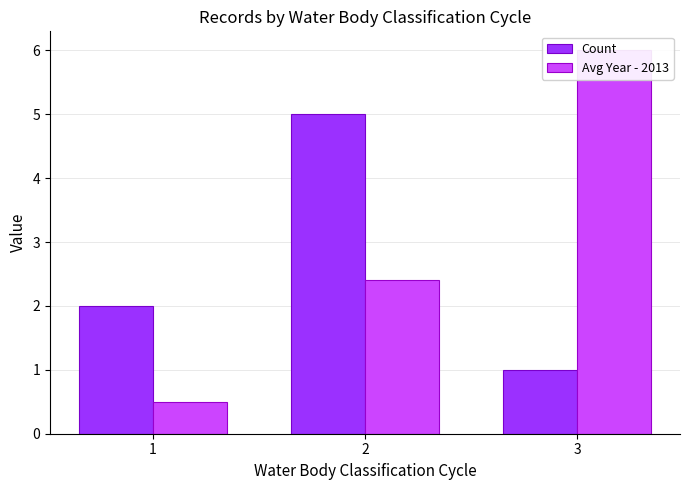

What is the value of the Avg Year - 2013 bar at the 3rd from the left?

6.0